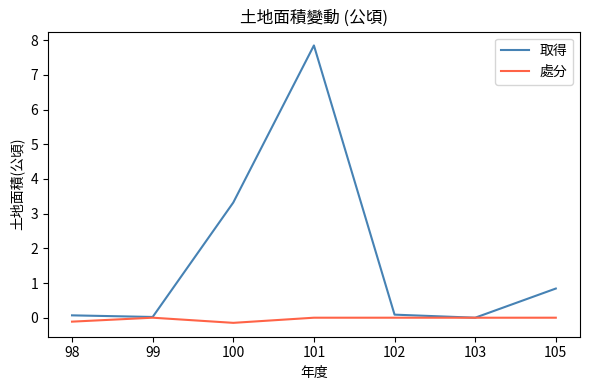

True or false: 取得 has a value of 0.1 at 98.

True